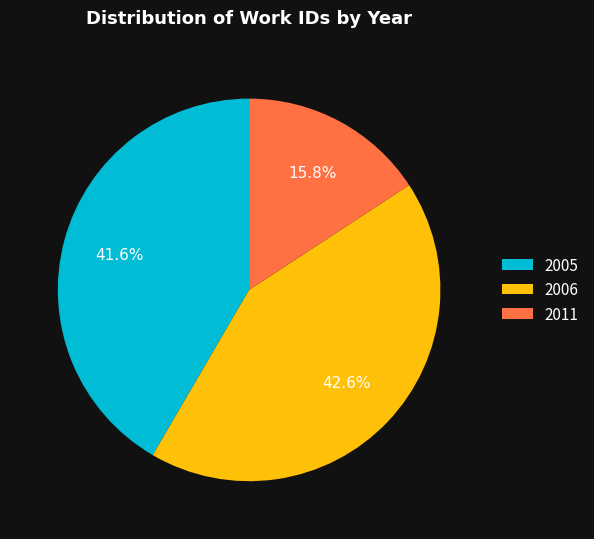

Which slice is the smallest?

2011